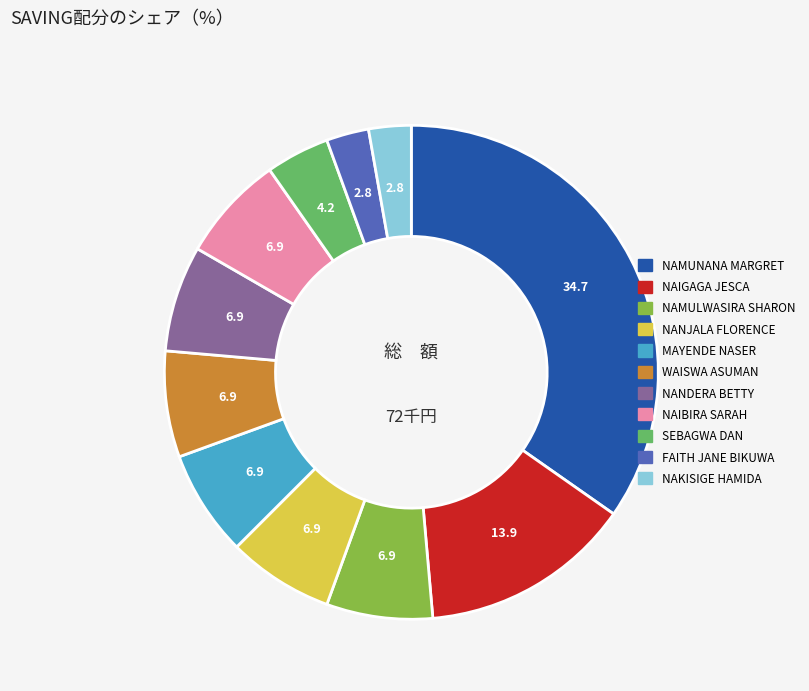

What is the ratio of the value at WAISWA ASUMAN to the value at NAKISIGE HAMIDA?

2.5